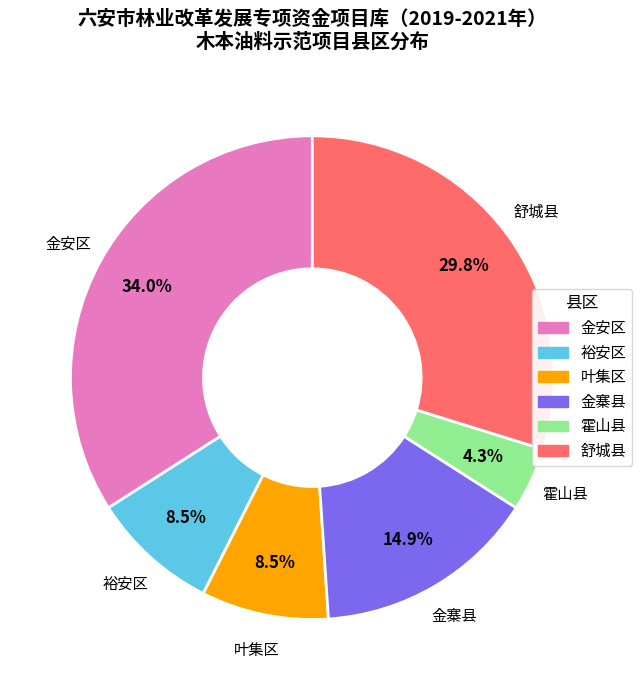

Does any single category account for the majority?

No